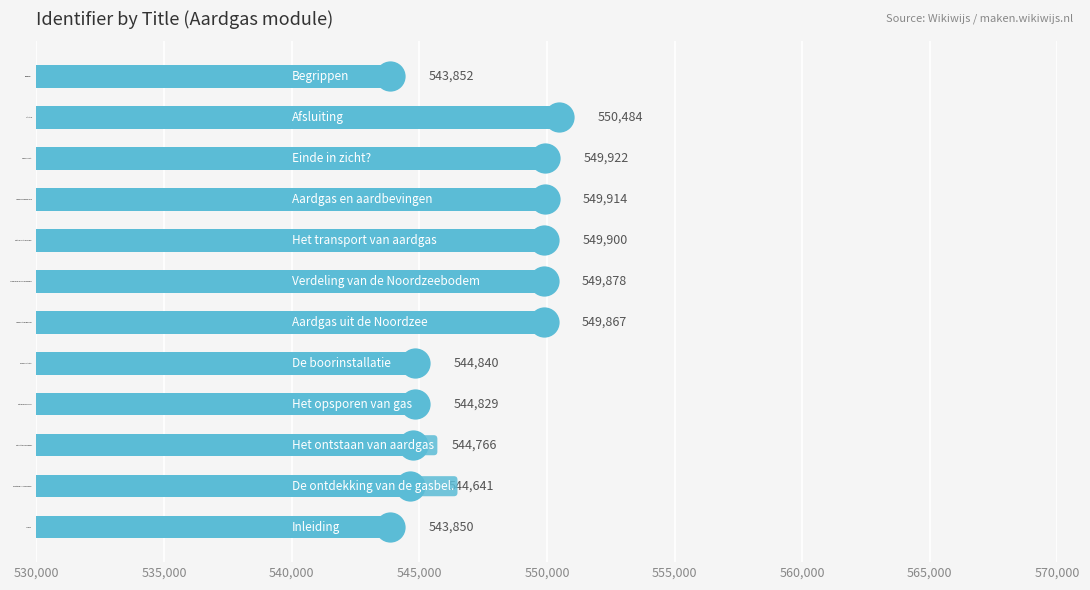

List the labels in order of value, smallest first.

Inleiding, Begrippen, De ontdekking van de gasbel., Het ontstaan van aardgas, Het opsporen van gas, De boorinstallatie, Aardgas uit de Noordzee, Verdeling van de Noordzeebodem, Het transport van aardgas, Aardgas en aardbevingen, Einde in zicht?, Afsluiting